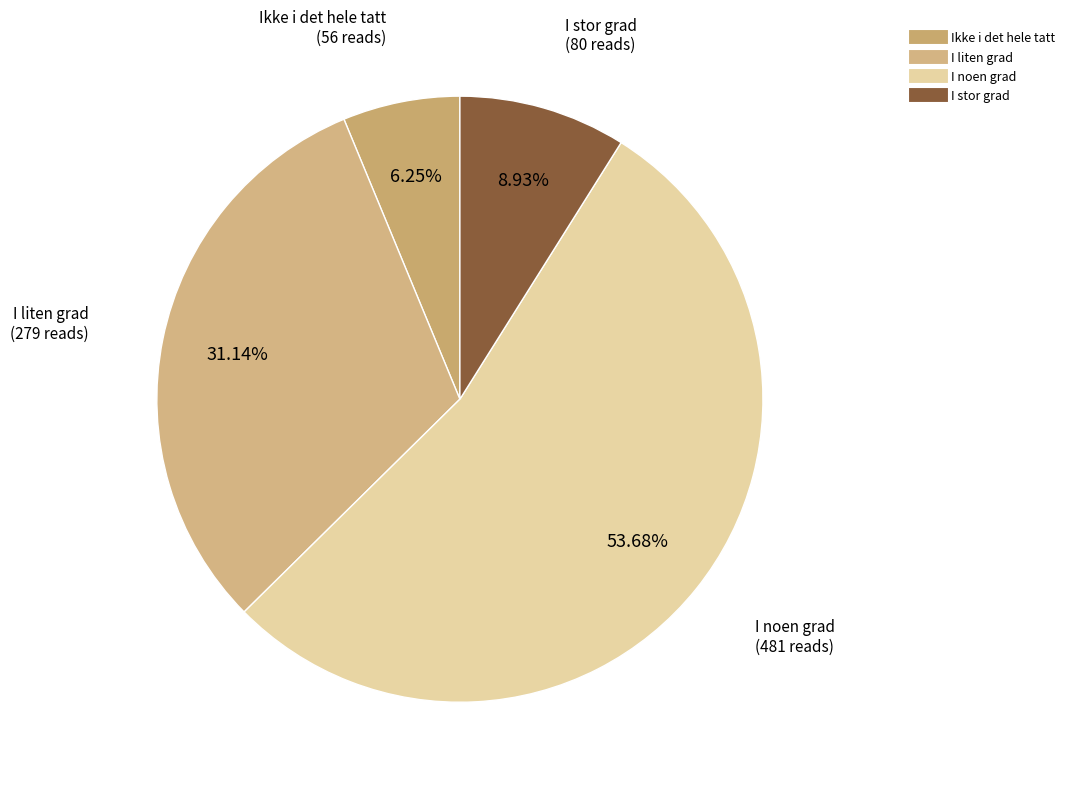

True or false: I stor grad accounts for 22% of the total.

False